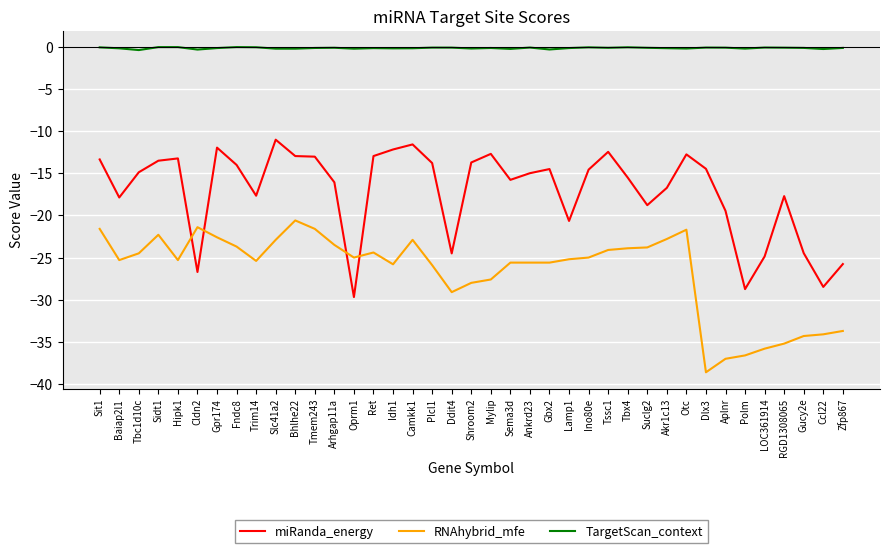

The value of miRanda_energy at Tssc1 is -2.8. True or false?

False